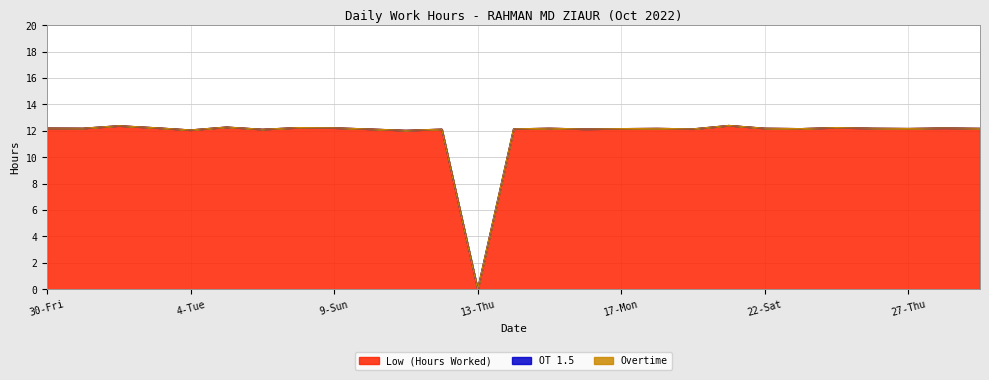

True or false: Low (Hours Worked) and Overtime intersect in this chart.

False